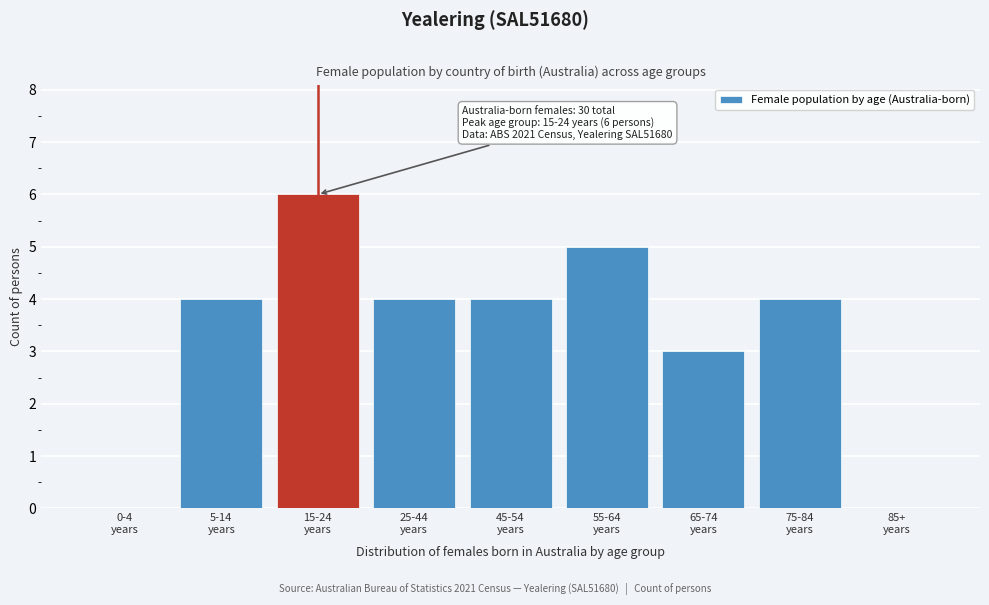

What is the sum of all values?

30